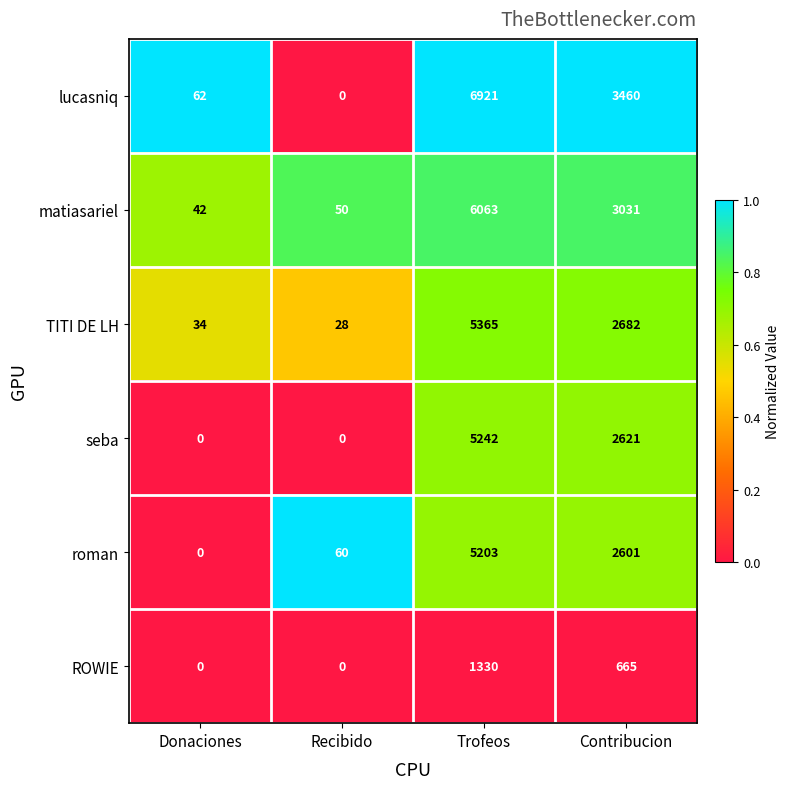

What is the average value of the lucasniq series?

2611